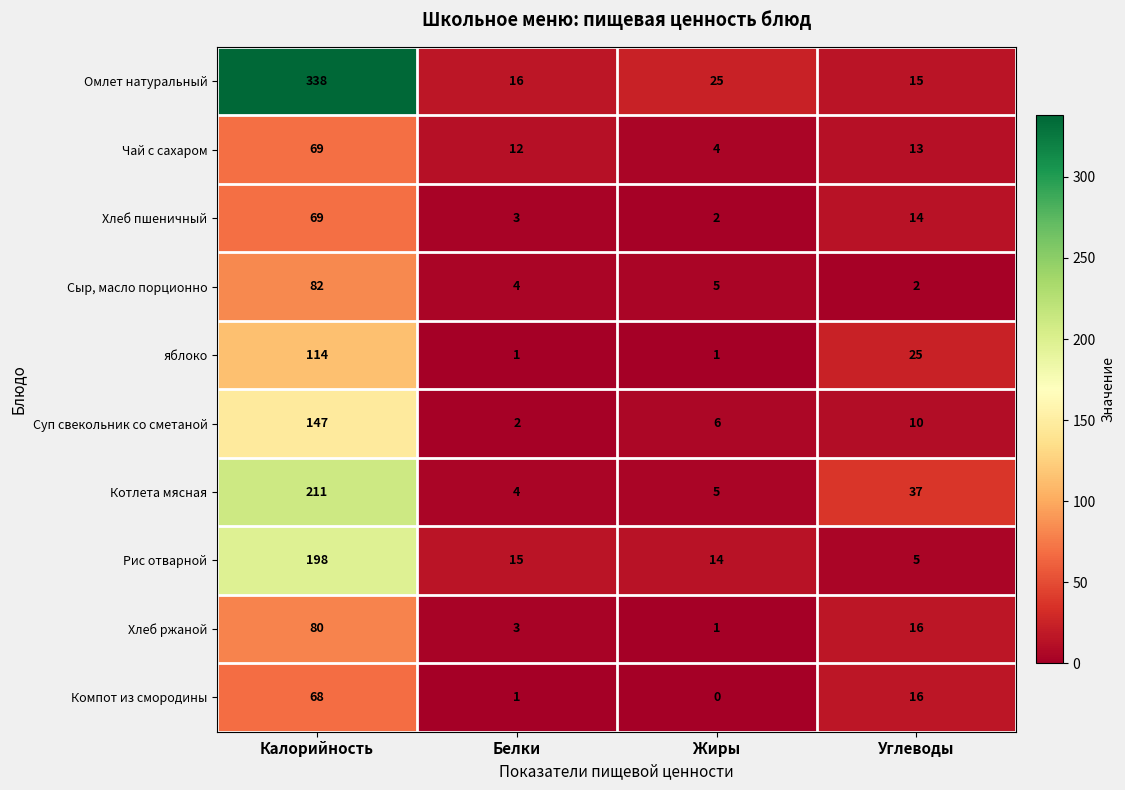

Where does the Хлеб пшеничный series first go above 14?

Калорийность